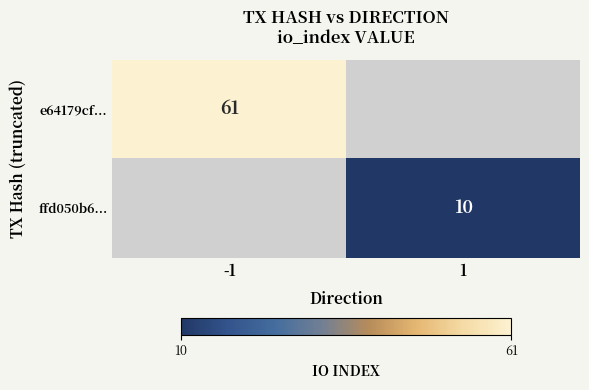

What is the minimum value shown in the chart?

10.0